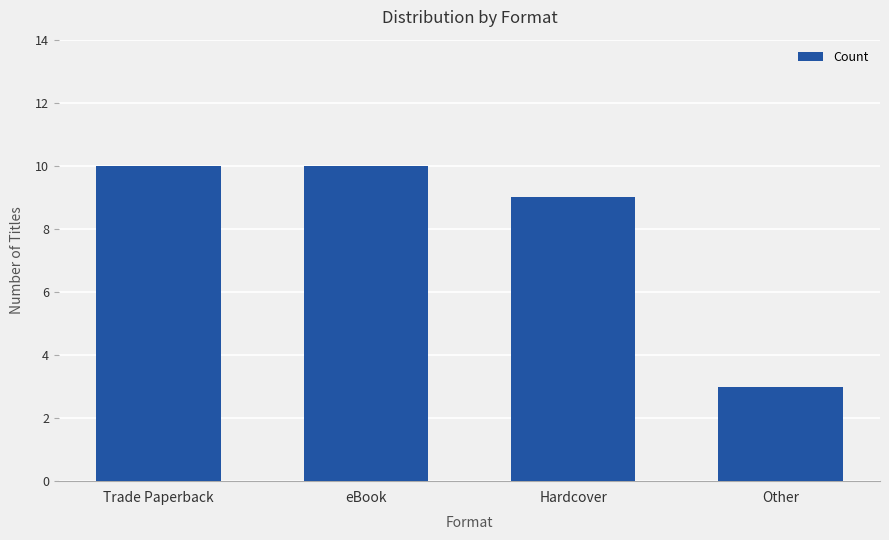

What is the approximate value at Other?

3